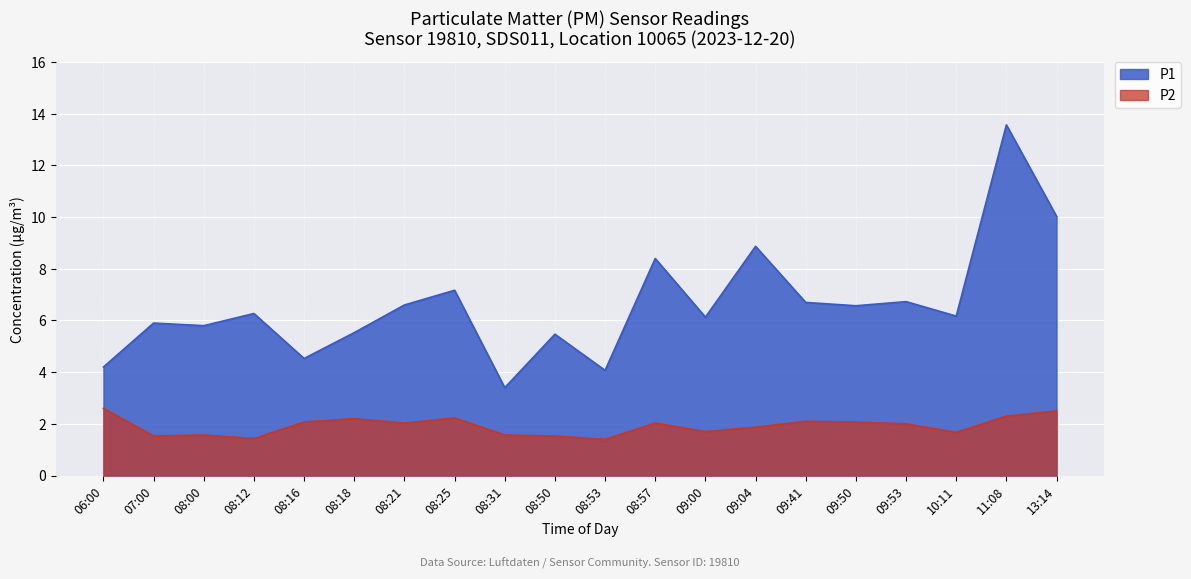

True or false: P1 and P2 intersect in this chart.

False